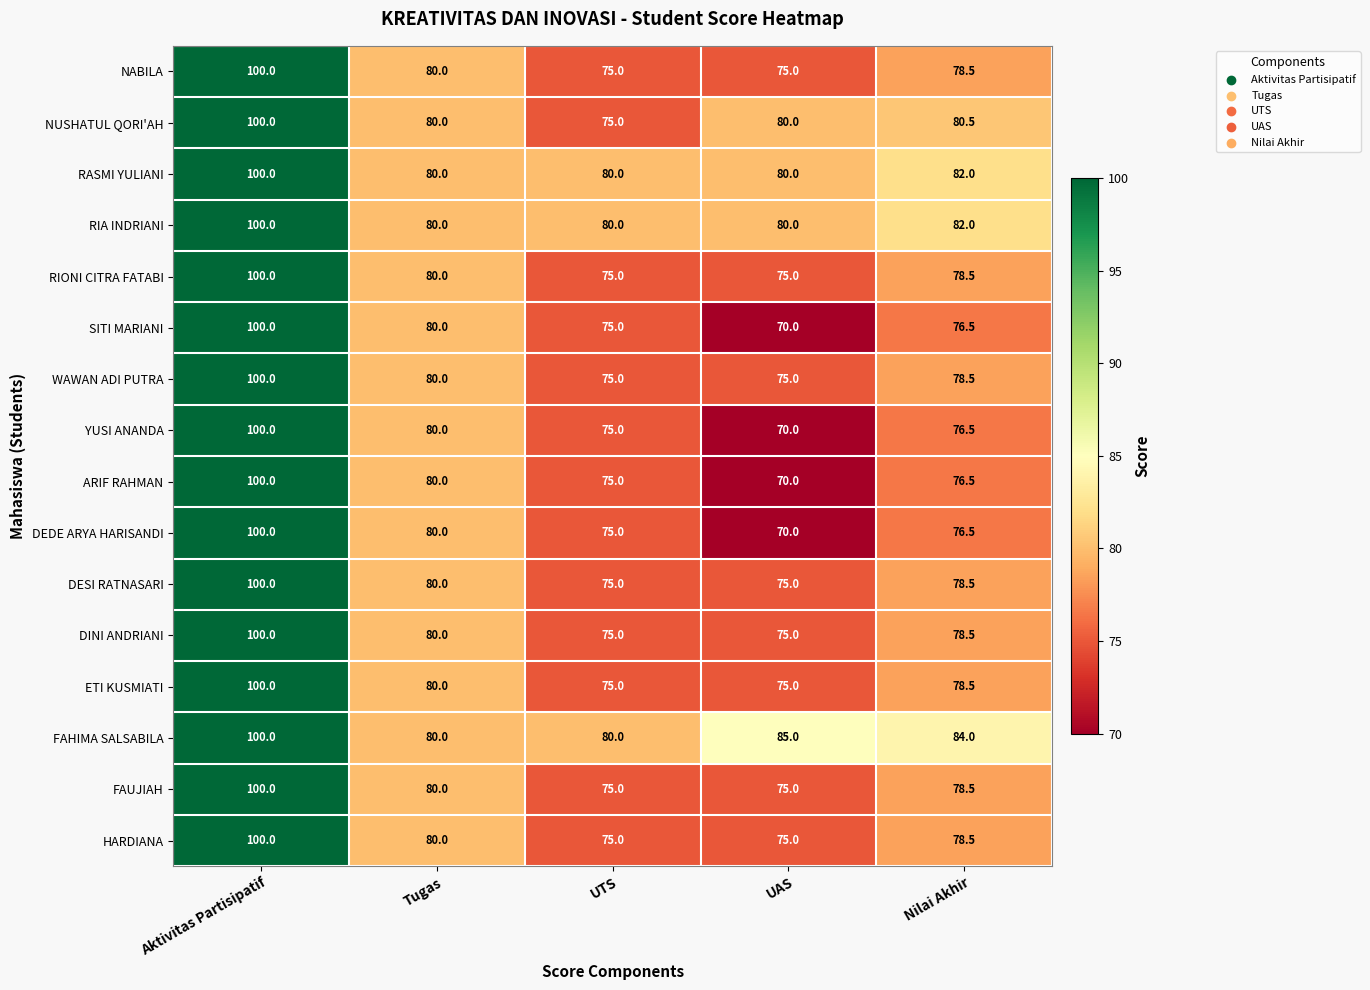

What is the difference between the second highest and second lowest values in the FAUJIAH series?

5.0